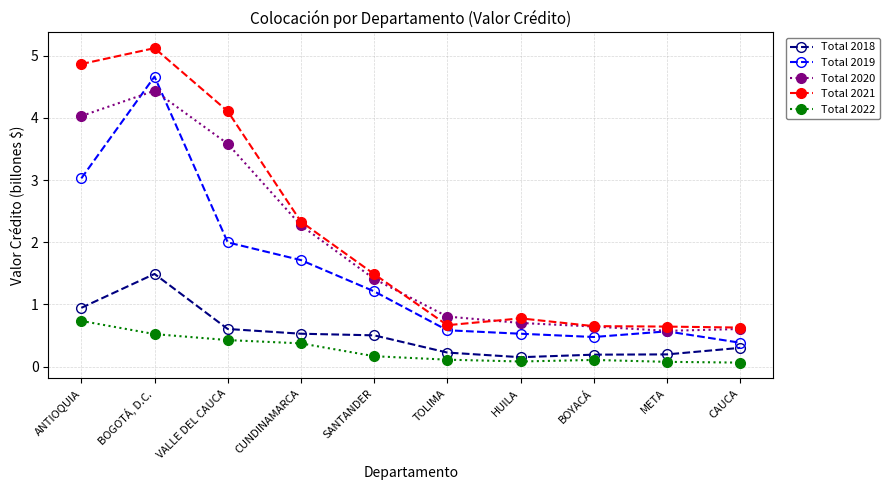

What is the sum of the Total 2019 values at VALLE DEL CAUCA and ANTIOQUIA?

5.0